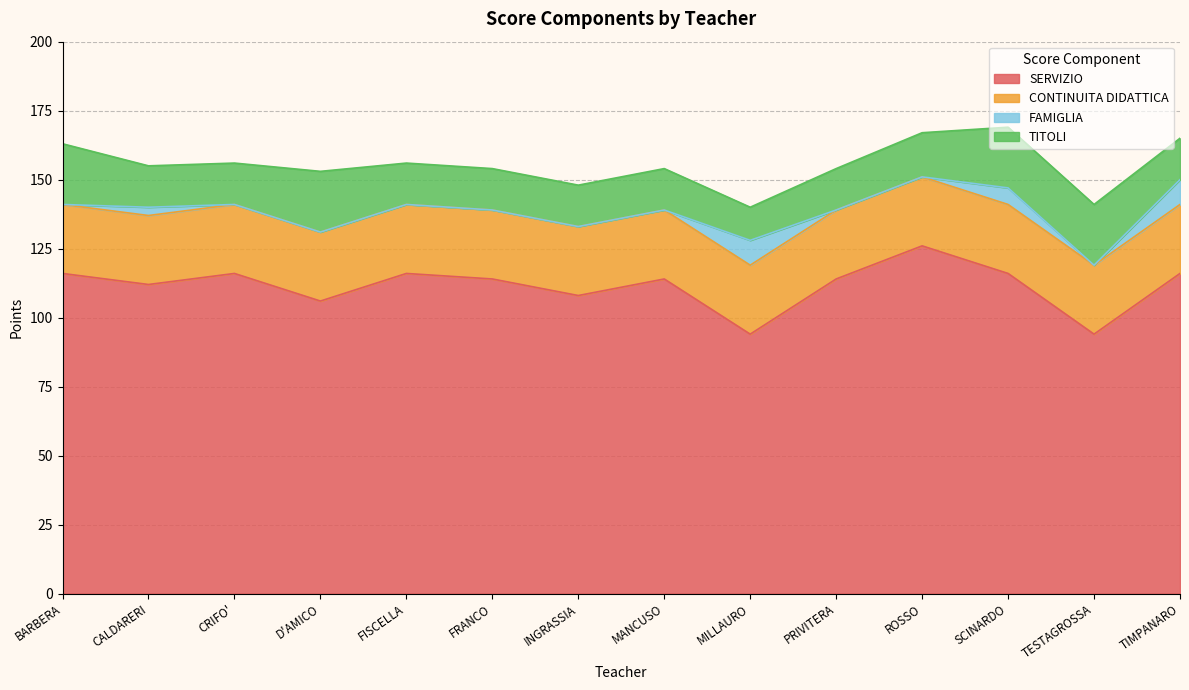

At which label does TITOLI reach its minimum?

MILLAURO FRANCESCA